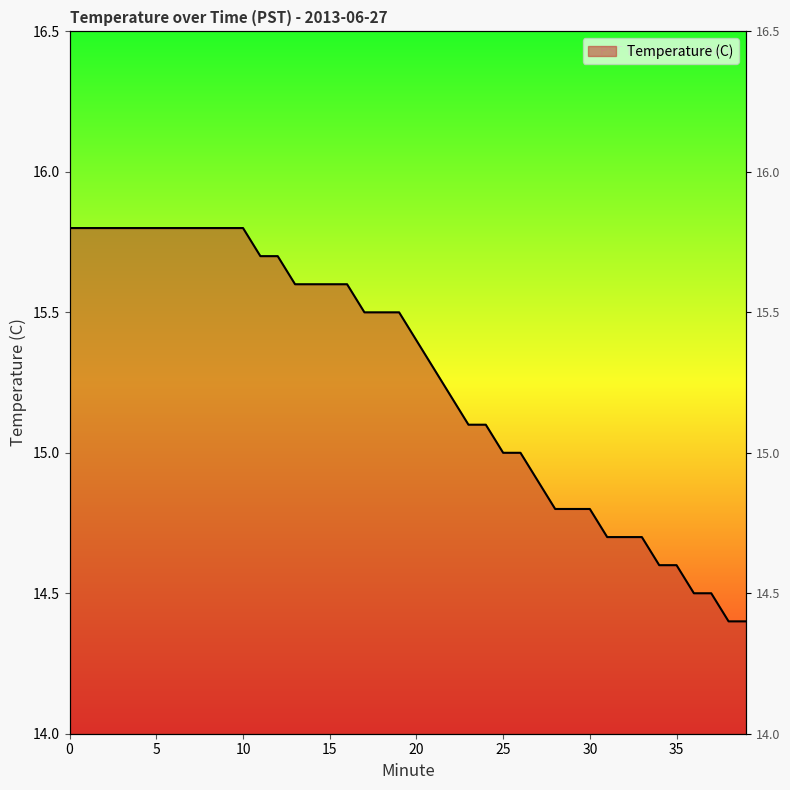

List the labels in order of value, smallest first.

38, 39, 36, 37, 34, 35, 31, 32, 33, 28, 29, 30, 27, 25, 26, 23, 24, 22, 21, 20, 17, 18, 19, 13, 14, 15, 16, 11, 12, 0, 1, 2, 3, 4, 5, 6, 7, 8, 9, 10